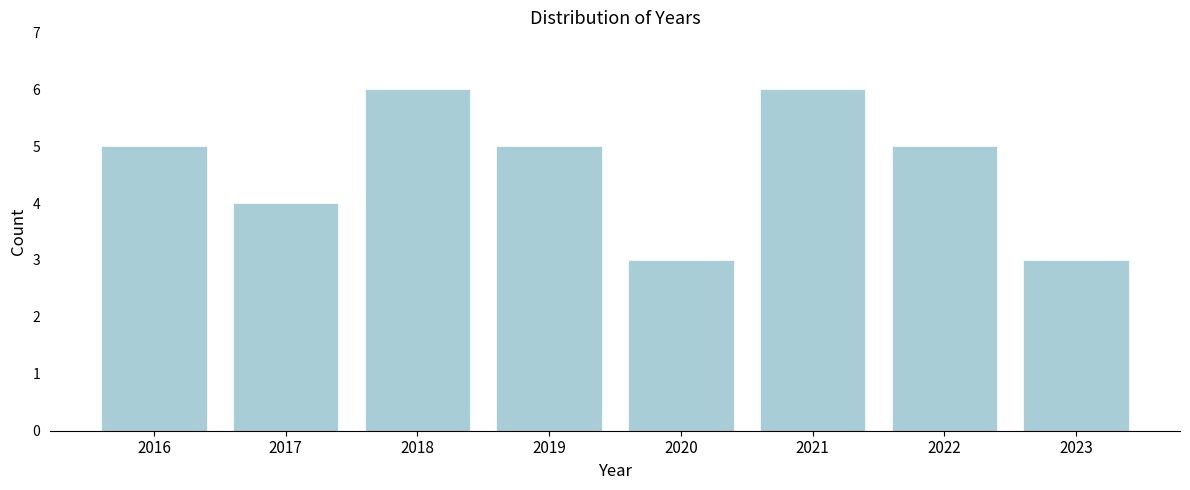

Reading left to right, extract all data points from this chart.

2016=5	2017=4	2018=6	2019=5	2020=3	2021=6	2022=5	2023=3